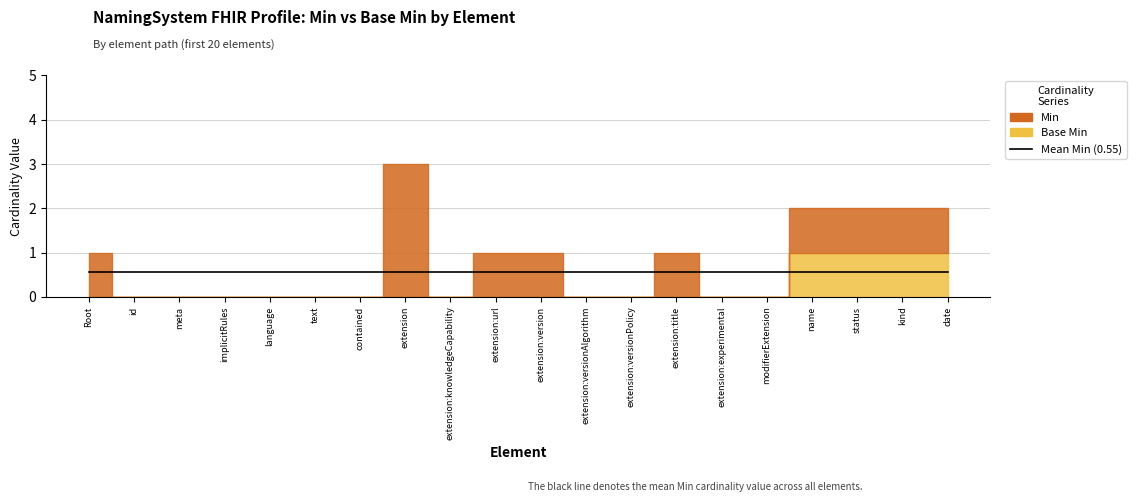

At how many categories does at least one series exceed 2?

1